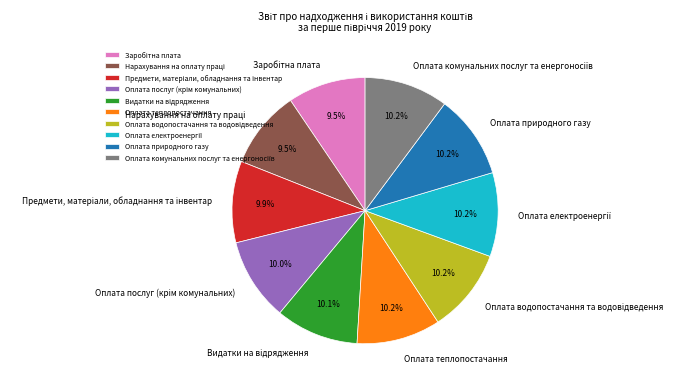

How many segments does this pie chart have?

10